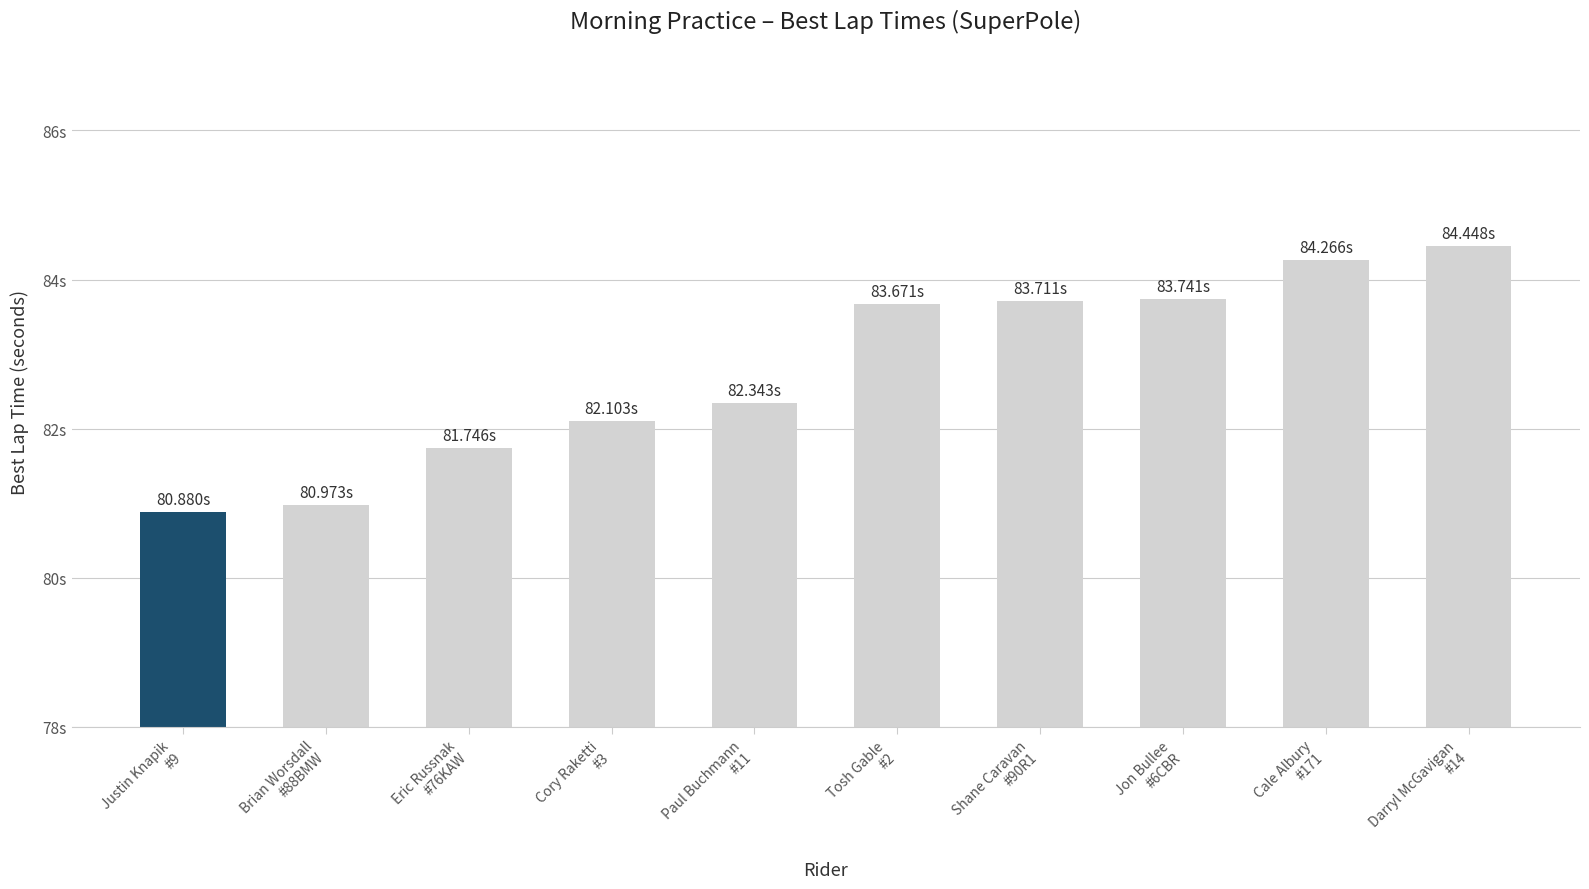

List the labels in order of value, smallest first.

Justin Knapik
#9, Brian Worsdall
#88BMW, Eric Russnak
#76KAW, Cory Raketti
#3, Paul Buchmann
#11, Tosh Gable
#2, Shane Caravan
#90R1, Jon Bullee
#6CBR, Cale Albury
#171, Darryl McGavigan
#14